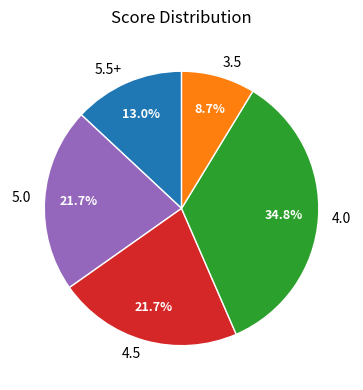

Is 3.5 the majority of the pie?

No